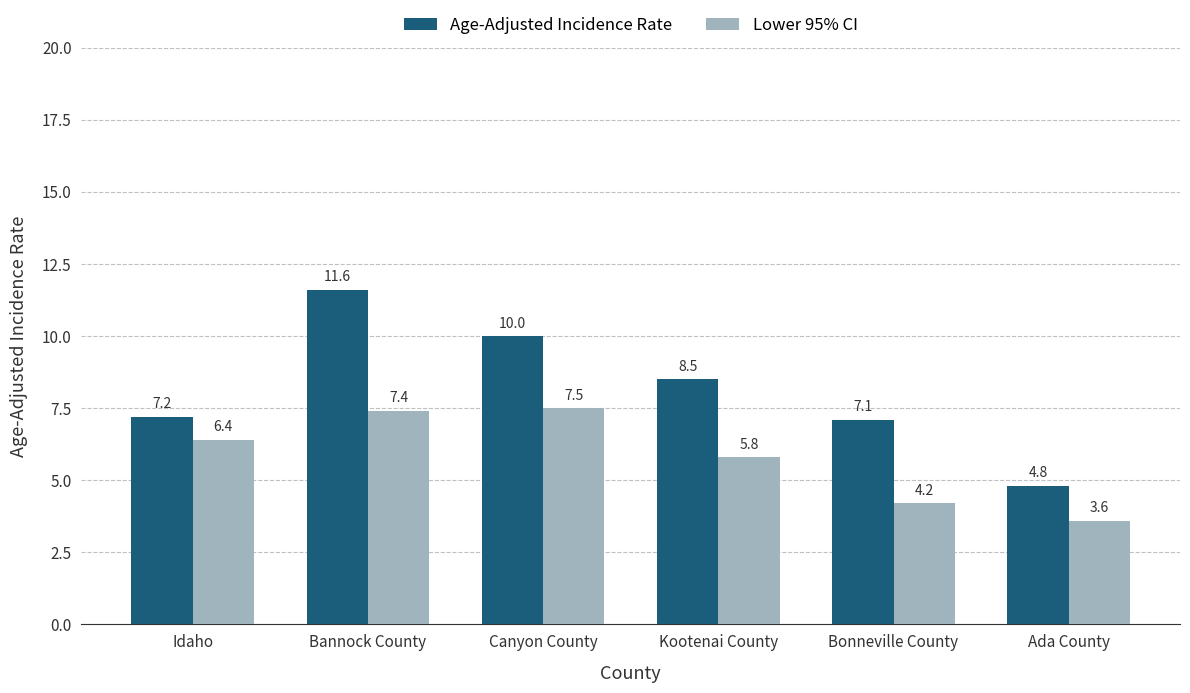

What is the label of the 4th bar from the left?

Kootenai County